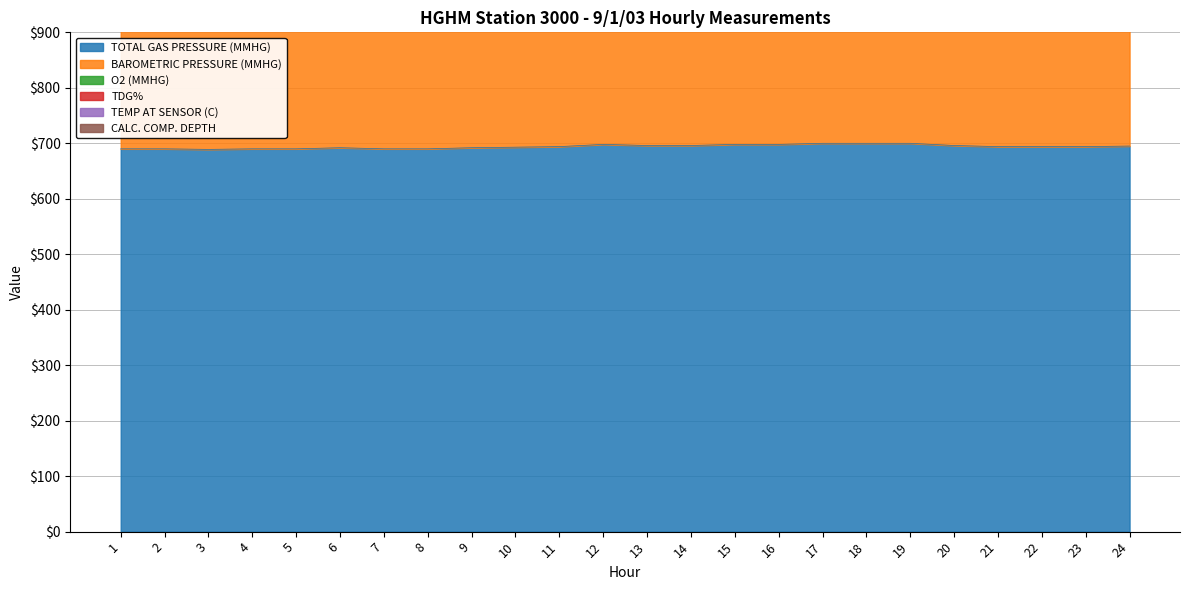

How many lines are shown in the chart?

6